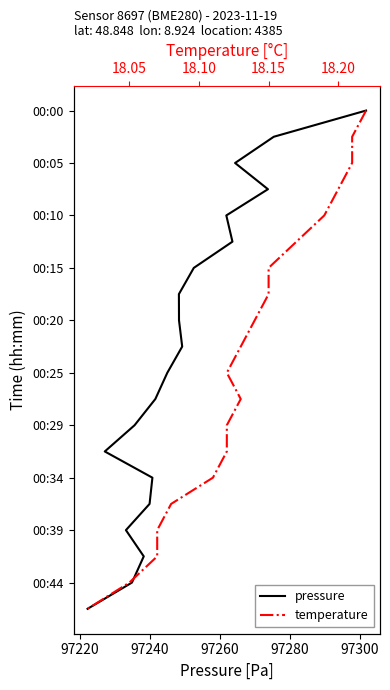

The pressure series shows -6 at 10. True or false?

False